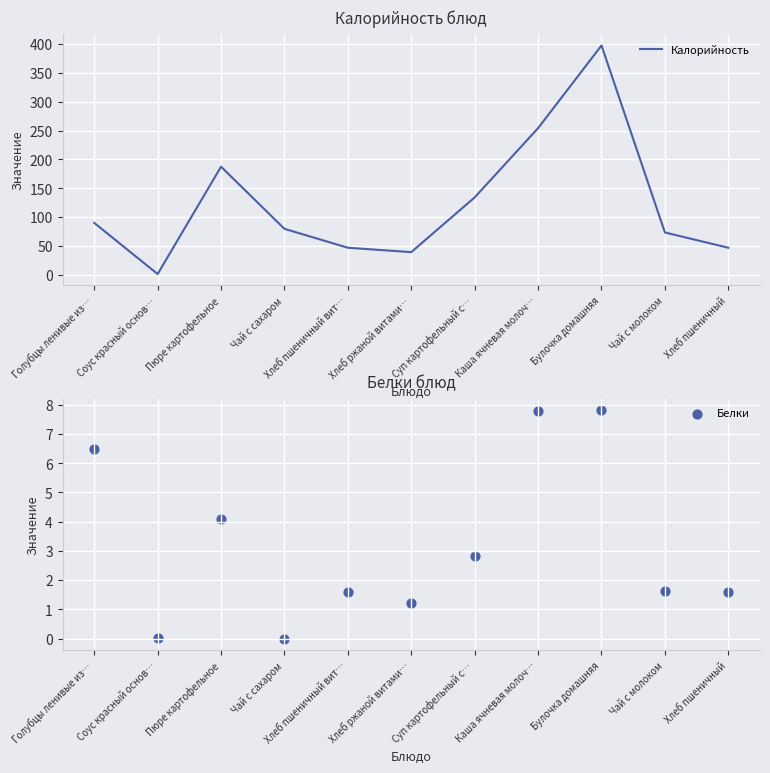

What is the total value across all series at Суп картофельный с…?

137.1